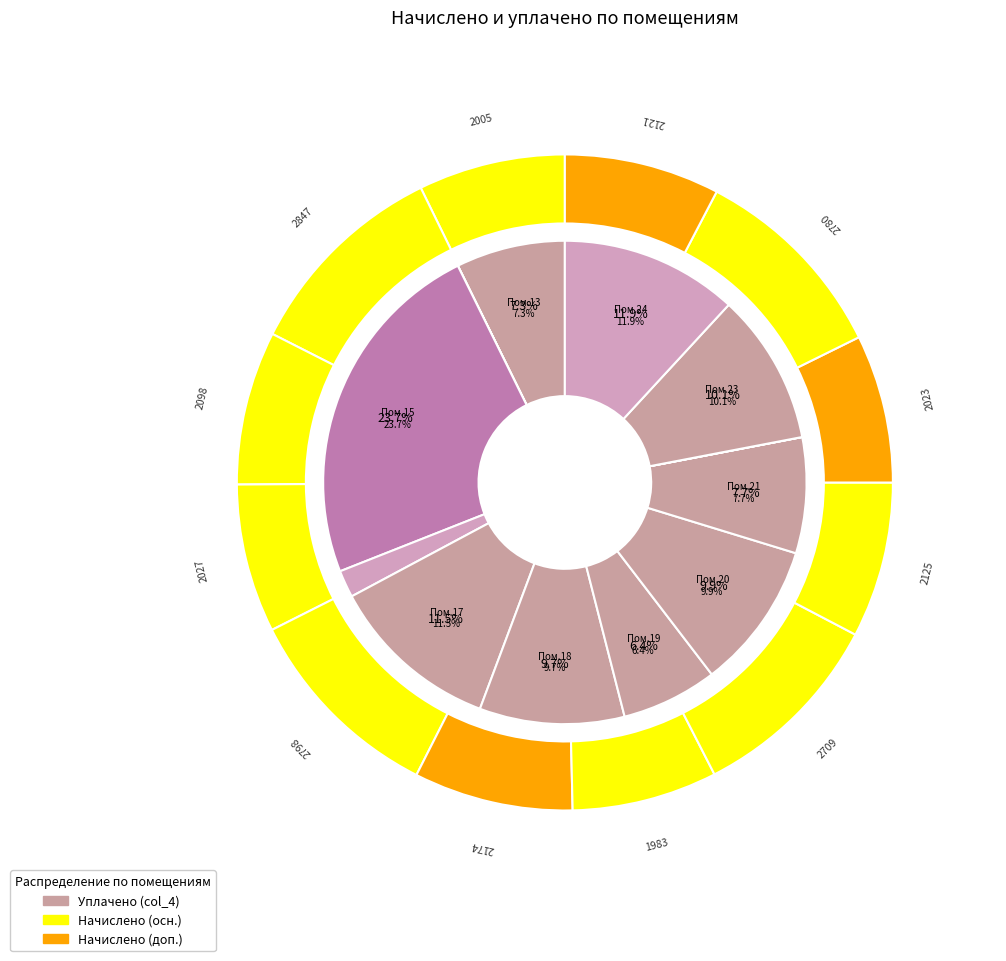

To the nearest percent, what percentage of the pie is 15?

24%